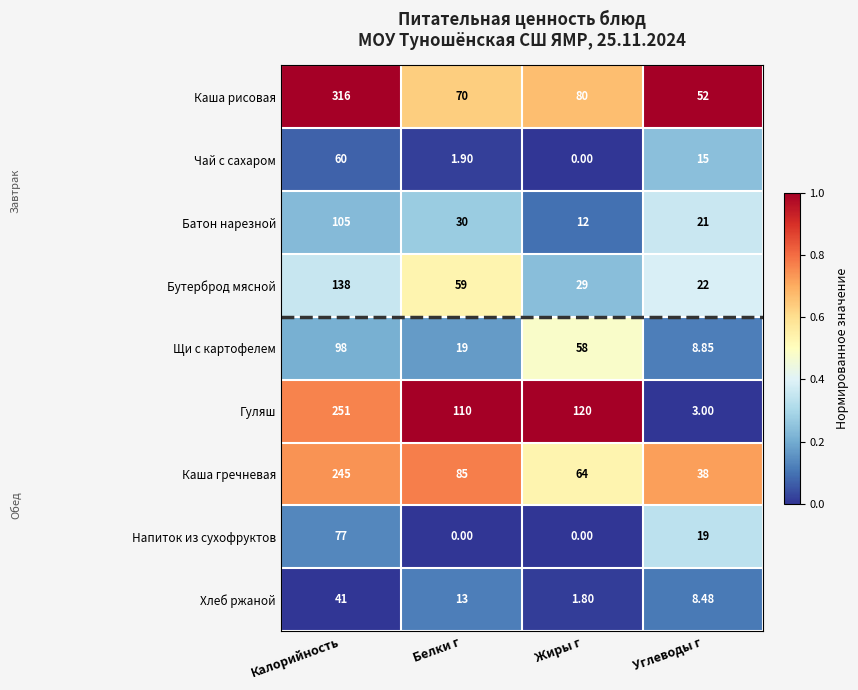

Where does the Каша гречневая series first go above 85?

Калорийность